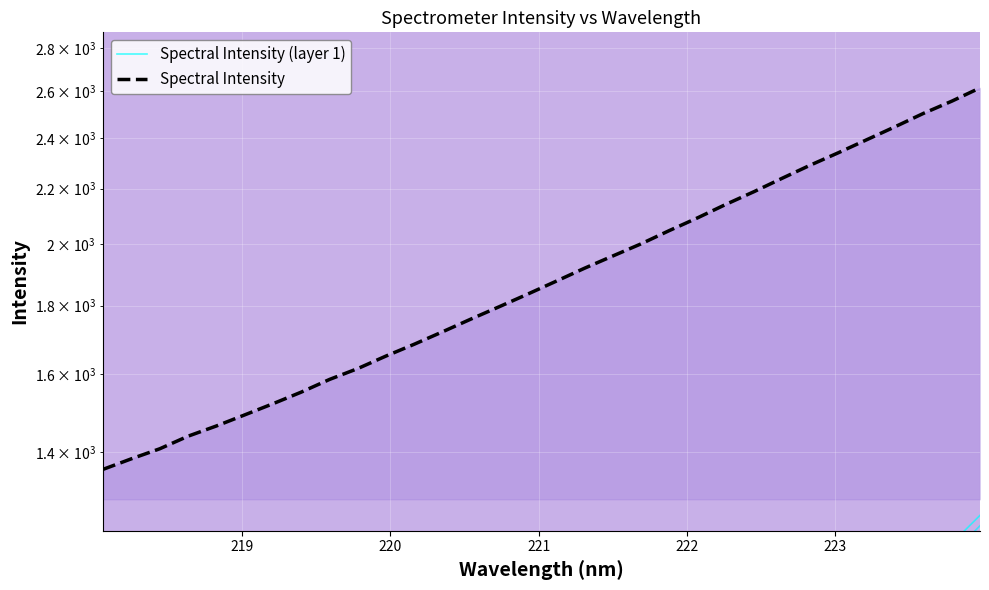

What is the difference between the maximum and minimum values in the Spectral Intensity (layer 1) series?

1256.2